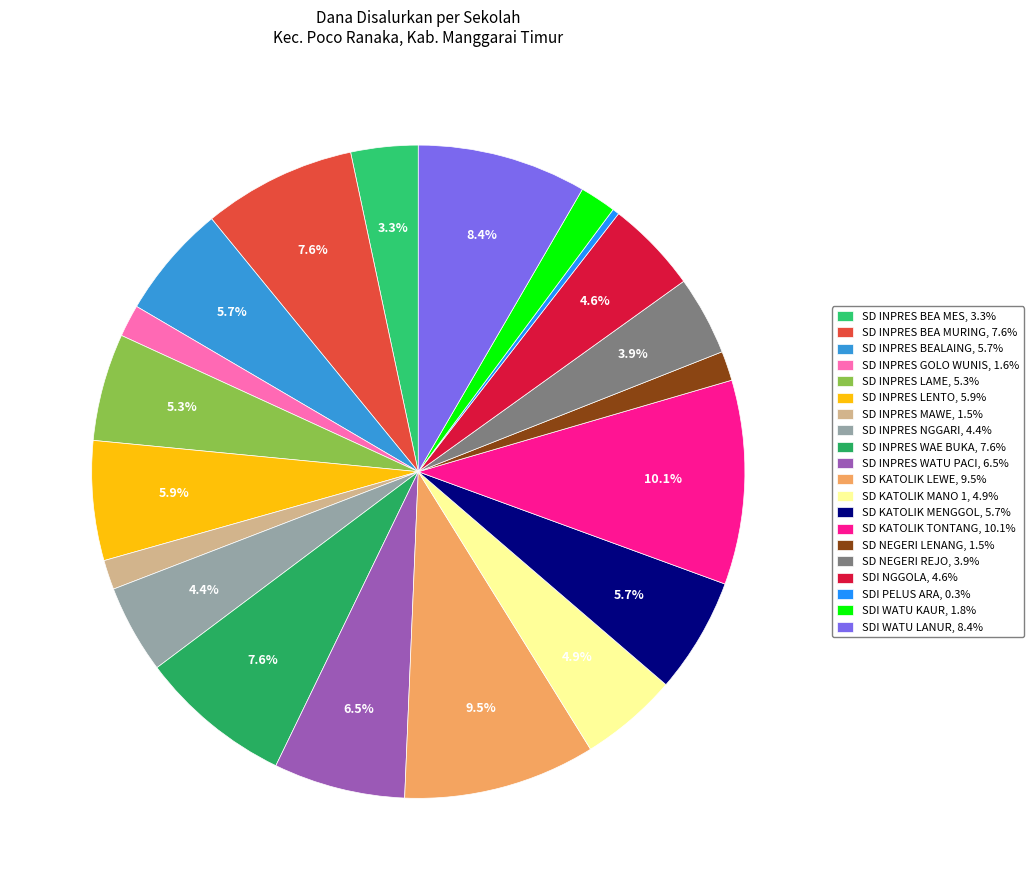

What is the total percentage of SD NEGERI REJO and SDI NGGOLA?

8.5%